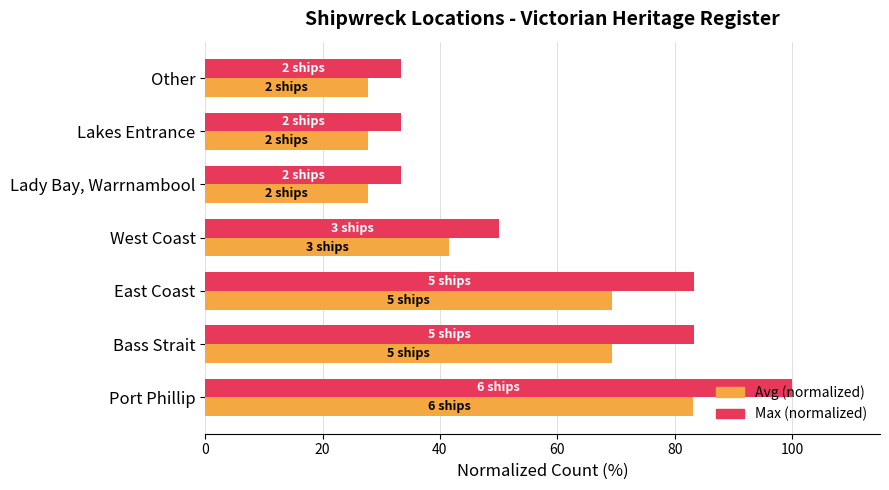

At which category is the sum across all series the highest?

Port Phillip